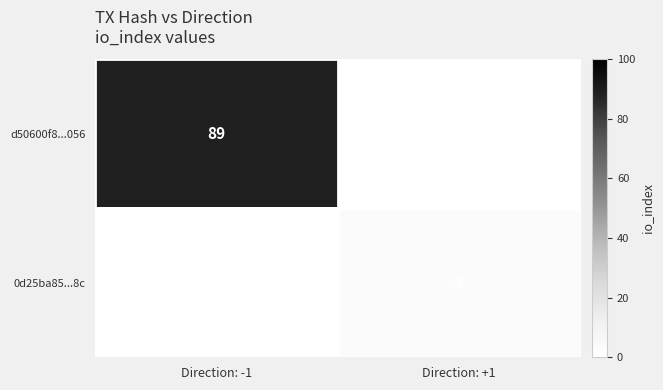

How many distinct data groups are displayed?

2